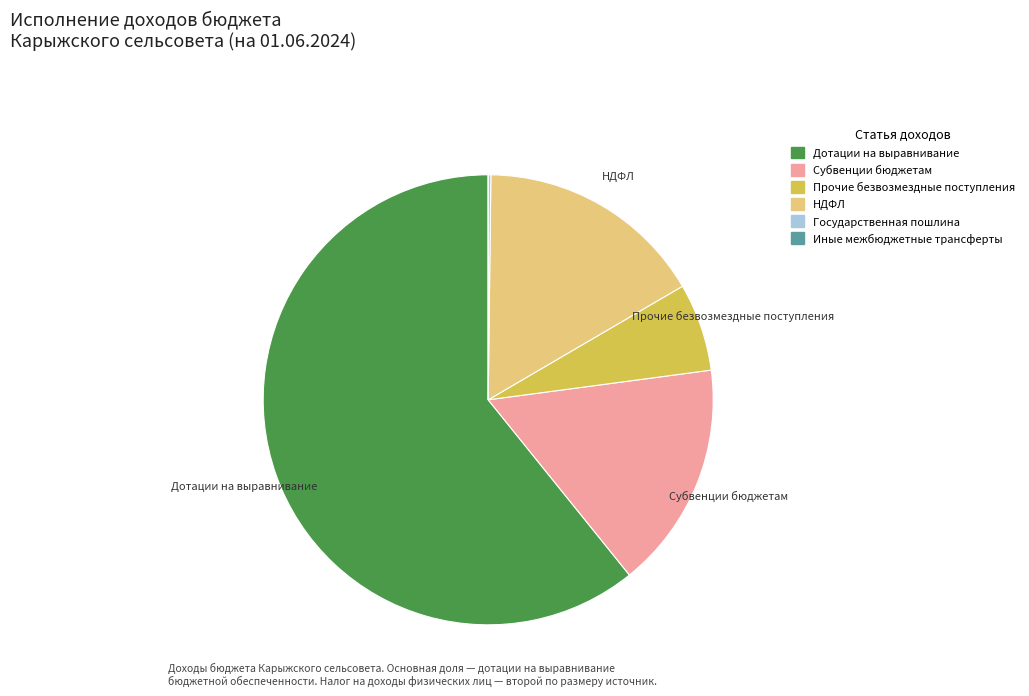

Does any single category account for the majority?

Yes